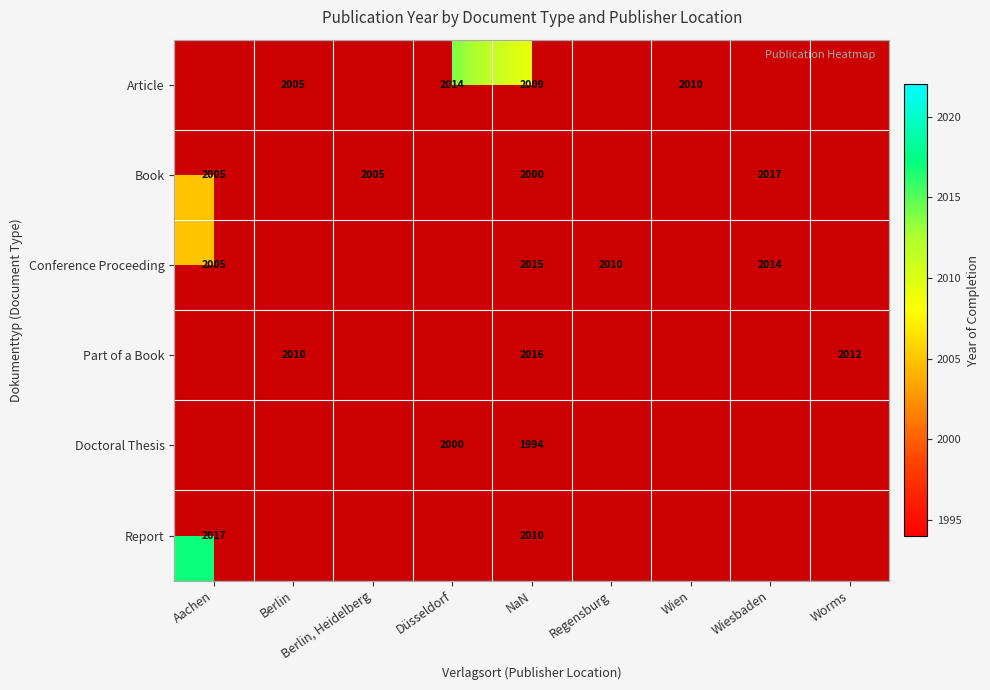

True or false: Conference Proceeding has a value of 2015 at NaN.

True